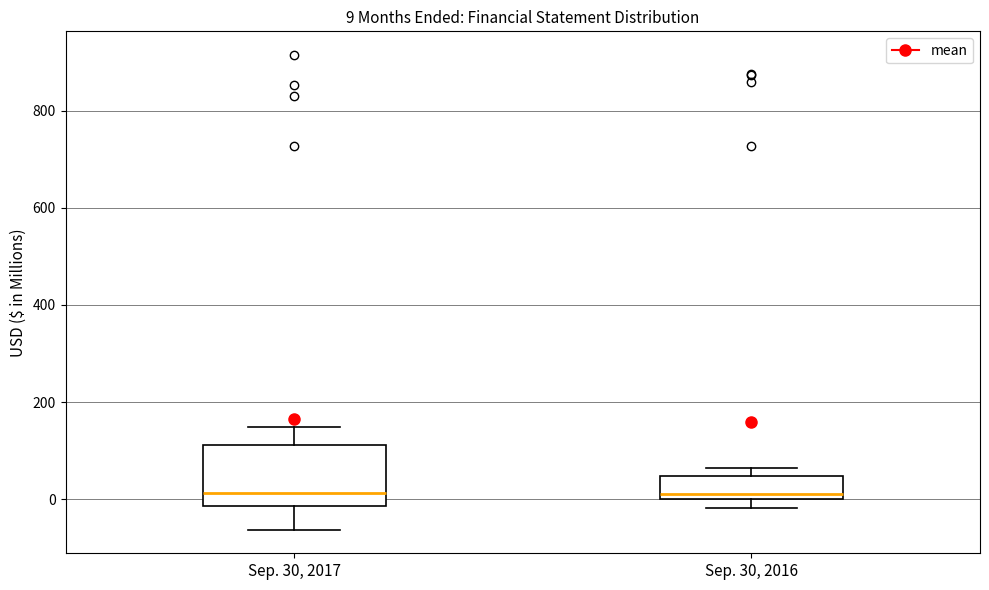

Which box is the tallest, from its lower edge to its upper edge?

Sep. 30, 2017